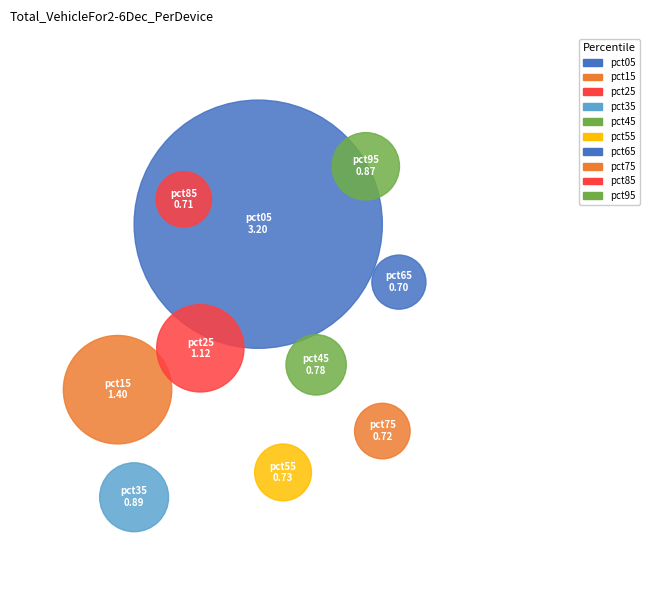

To the nearest percent, what is the difference between the largest and smallest slice percentages?

23%